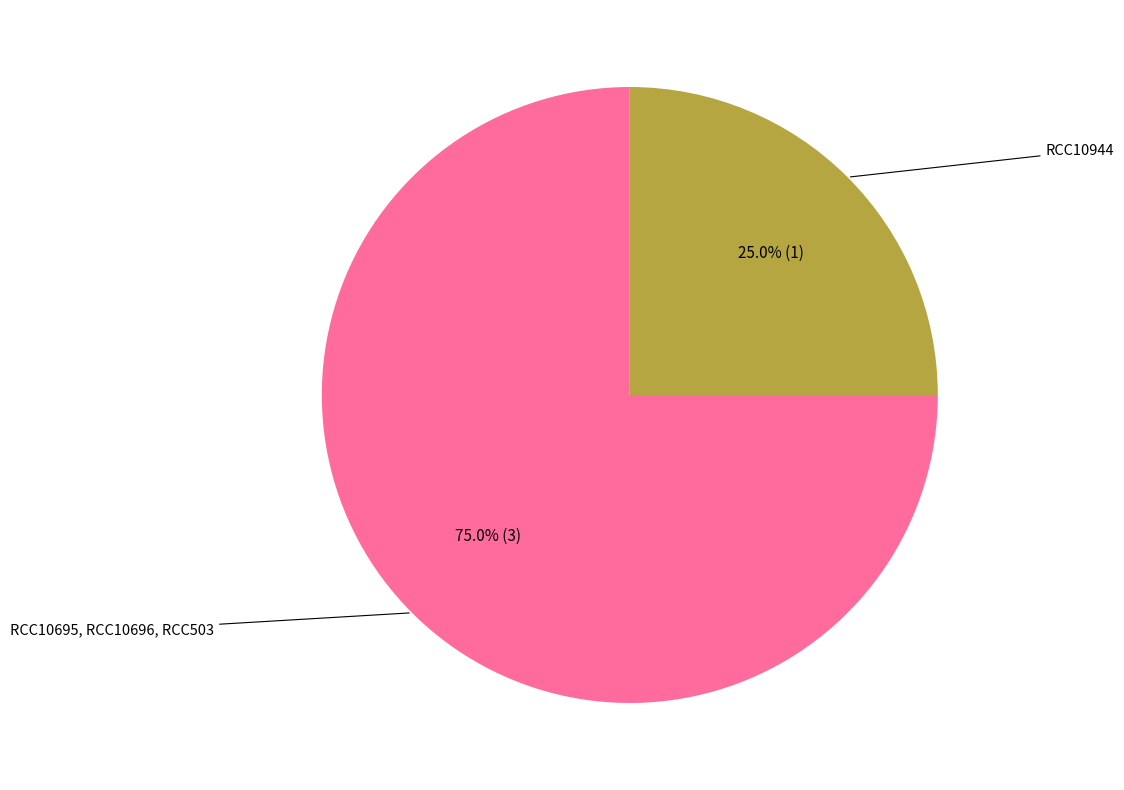

Is there a majority slice in this chart?

Yes